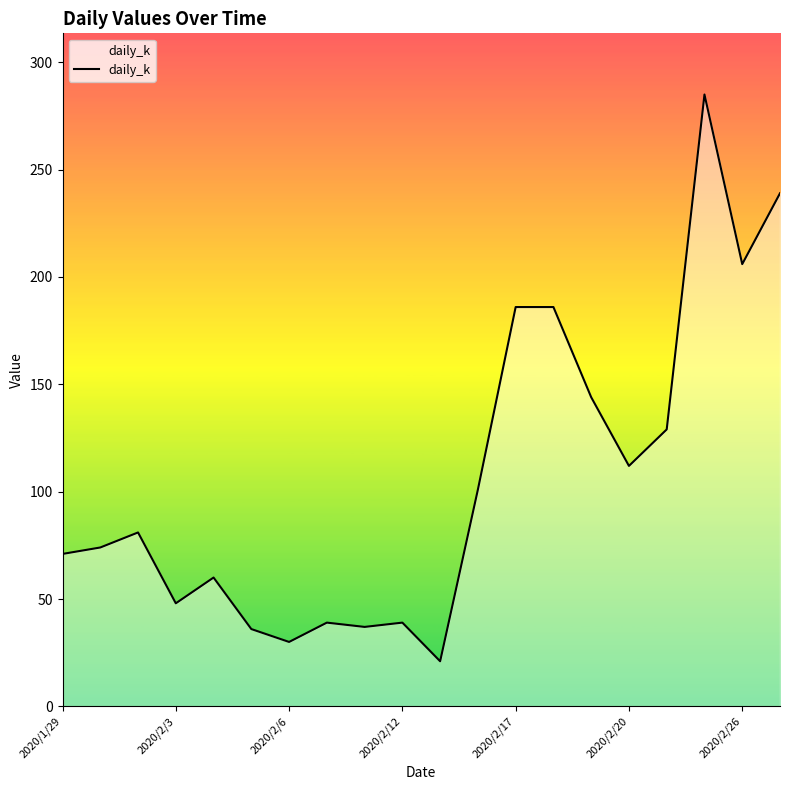

What is the difference between the maximum and minimum values?

264